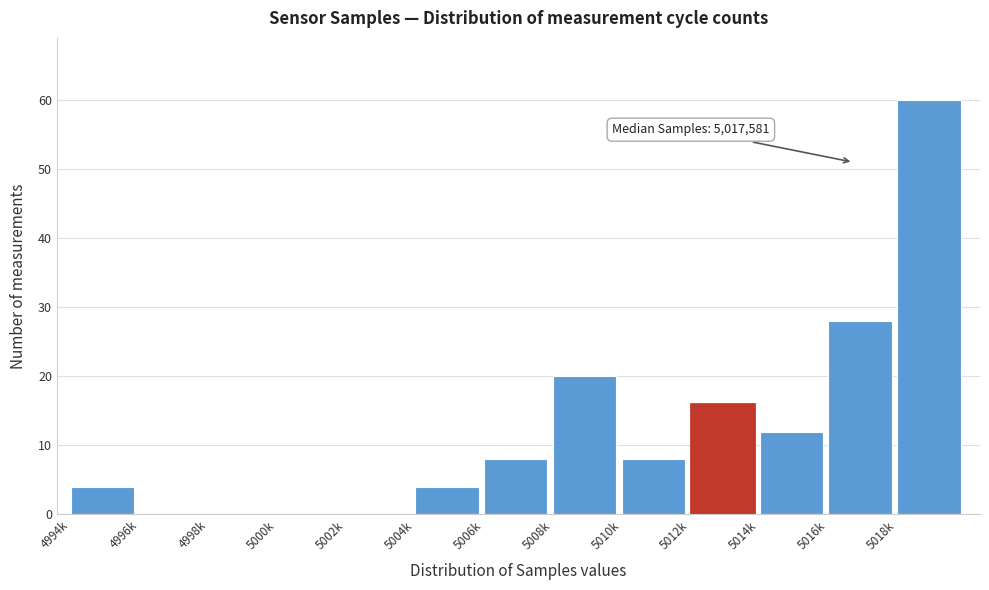

Reading left to right, extract all data points from this chart.

4994k=4	4996k=0	4998k=0	5000k=0	5002k=0	5004k=4	5006k=8	5008k=20	5010k=8	5012k=16	5014k=12	5016k=28	5018k=60